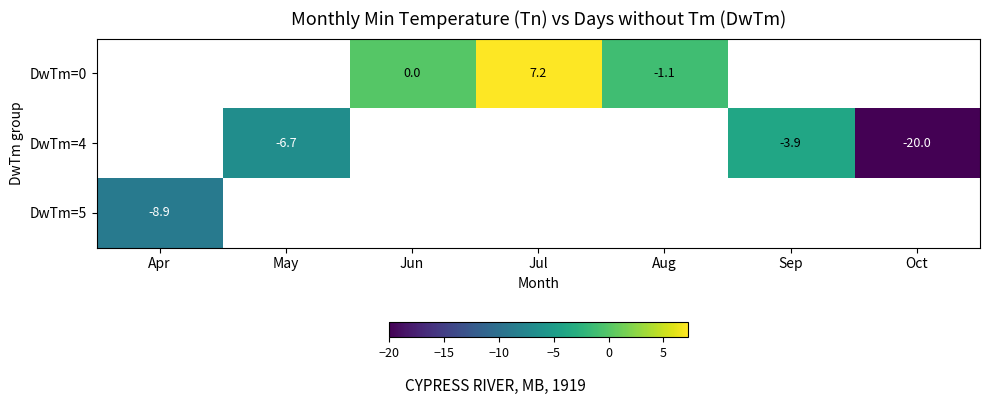

Is it true that row_0 equals nan at Apr?

False